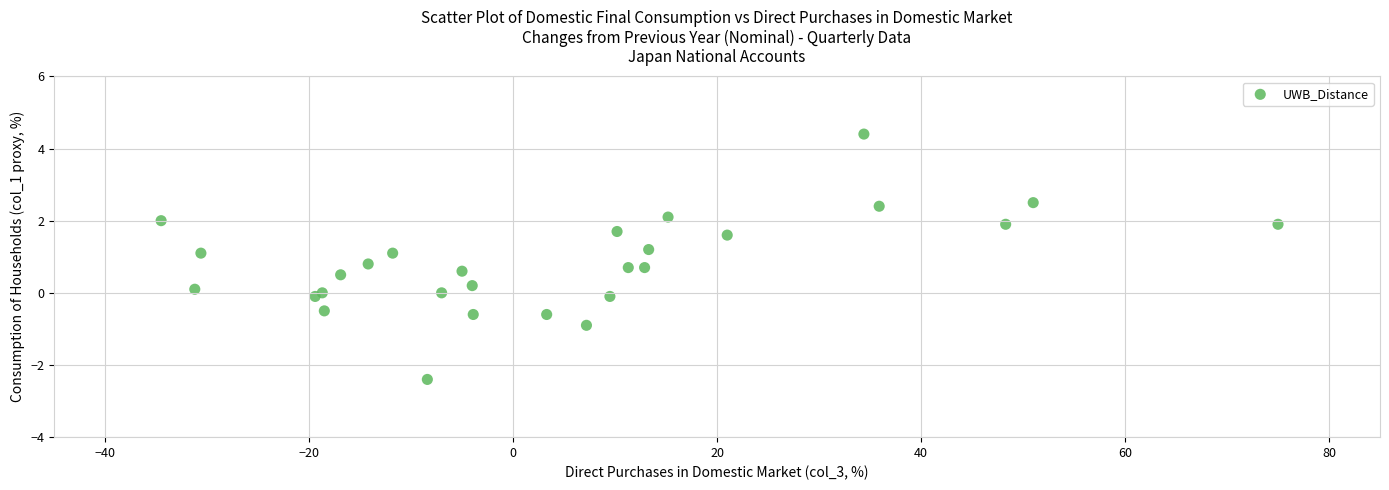

What is the range of X values (max minus min)?

109.5